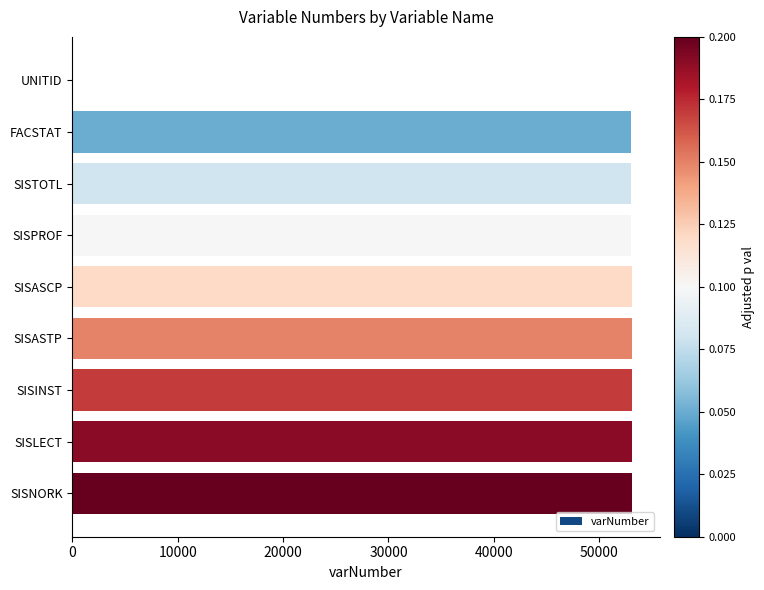

Approximately how many times larger is the value at FACSTAT compared to SISTOTL?

1.0